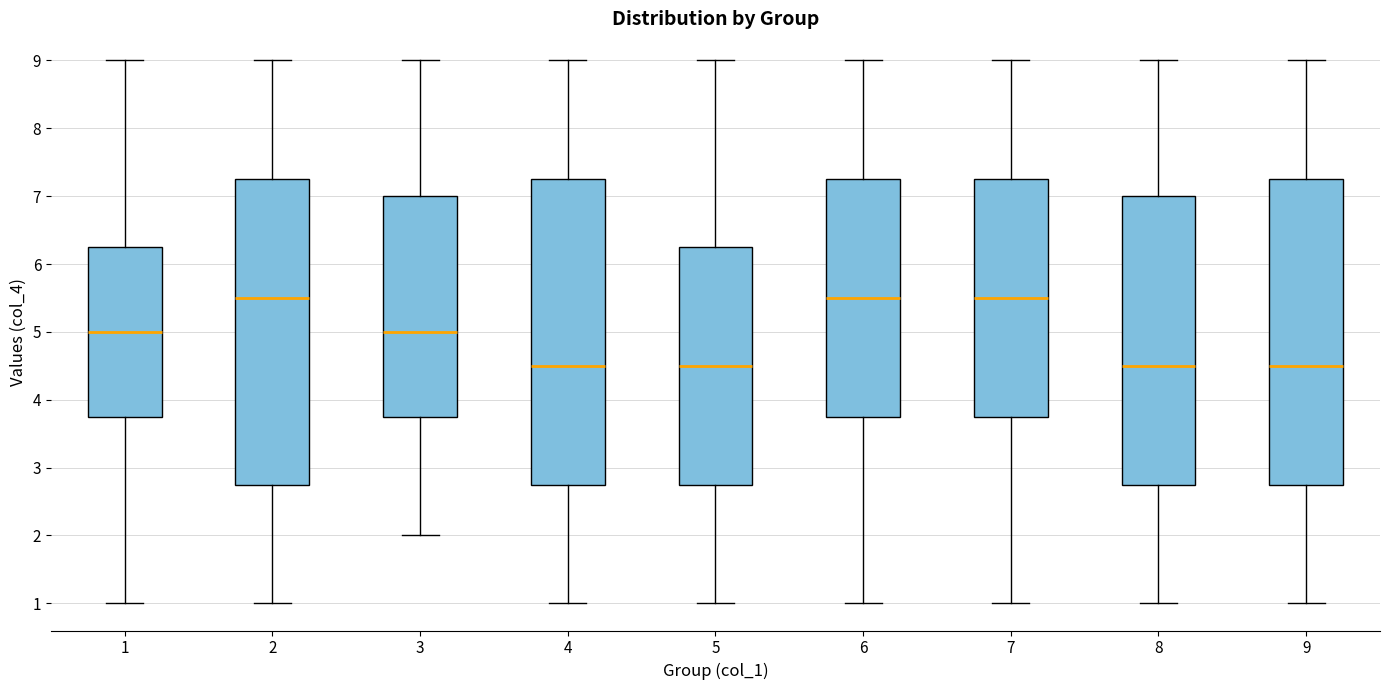

Where does the lower whisker of the box at x = 1 end on the y-axis? The values are not printed on the chart, so give them approximately, as read against the axis.

1.0